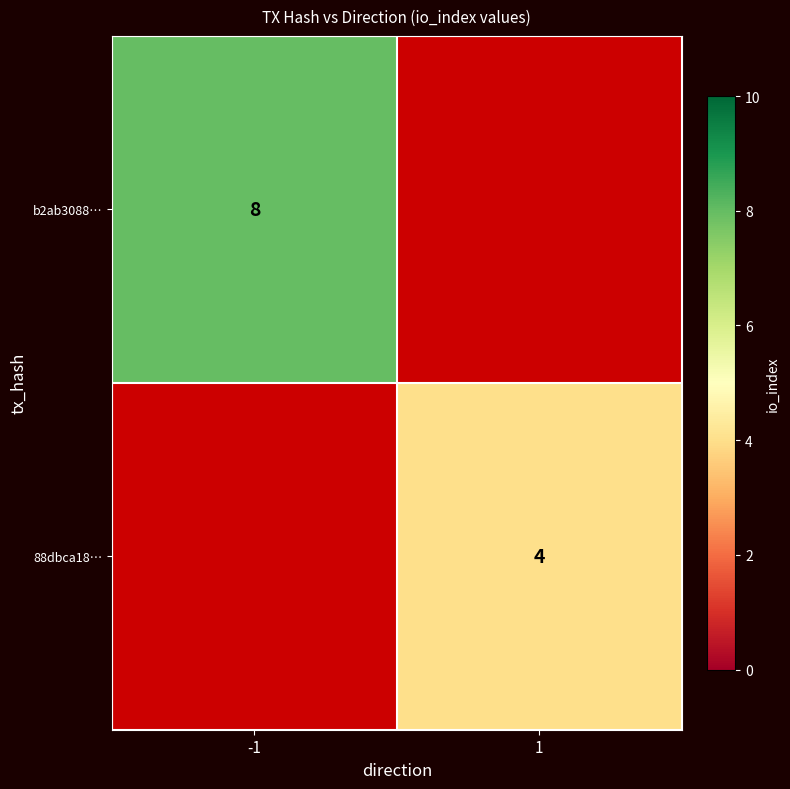

The value of b2ab3088… at -1 is 2. True or false?

False